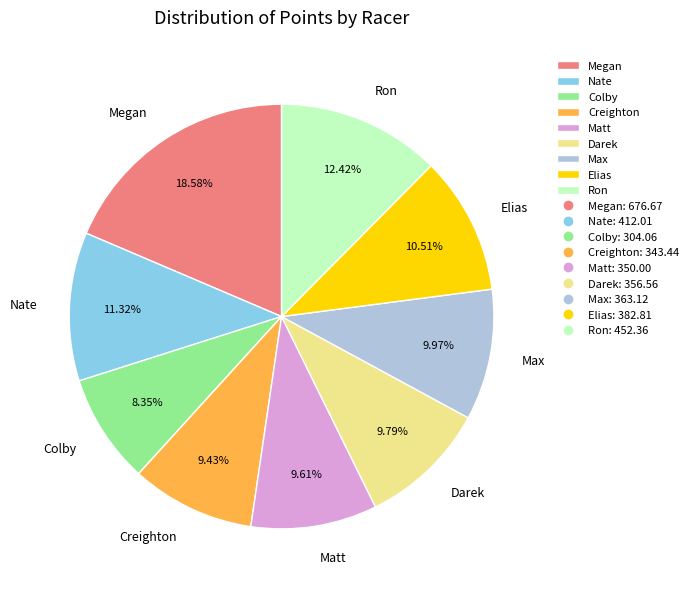

Between Elias and Creighton, which is larger?

Elias